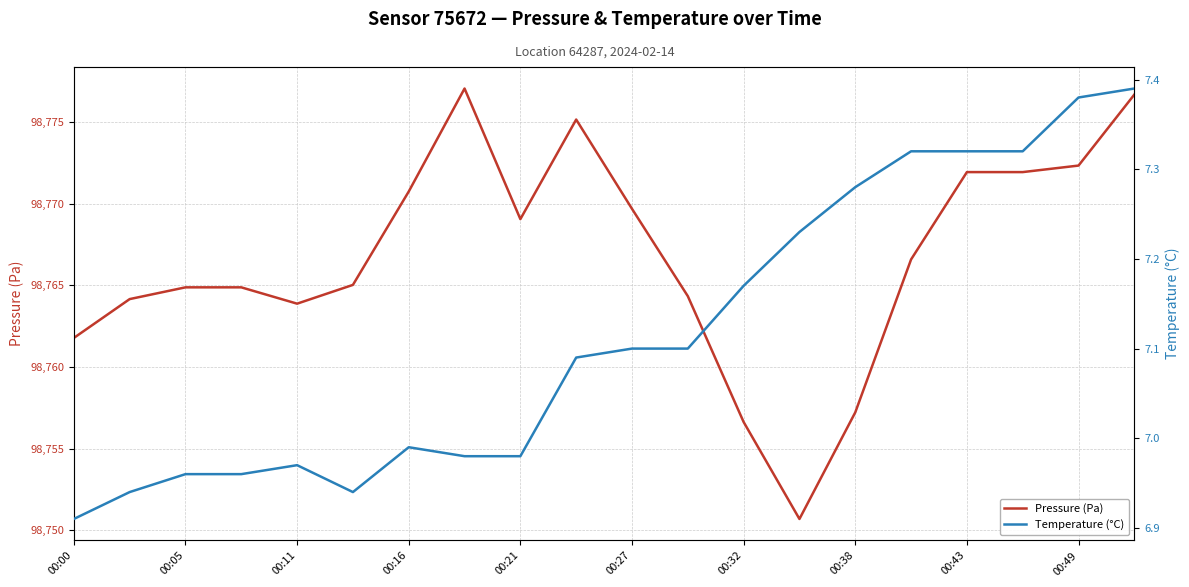

Does the chart have visible grid lines?

Yes